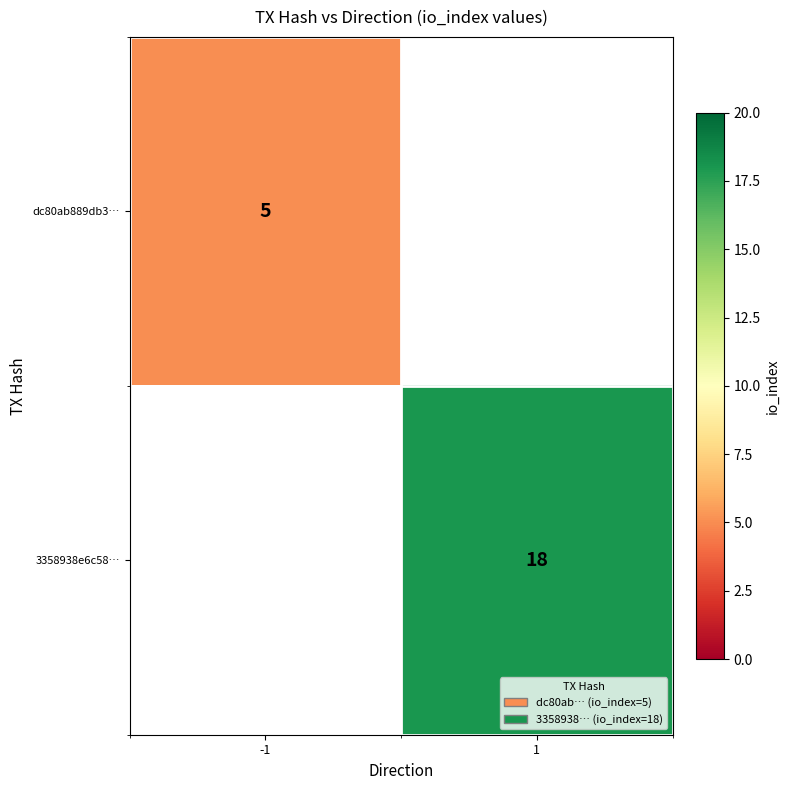

Is it true that 3358938e6c58… equals 4 at 1?

False